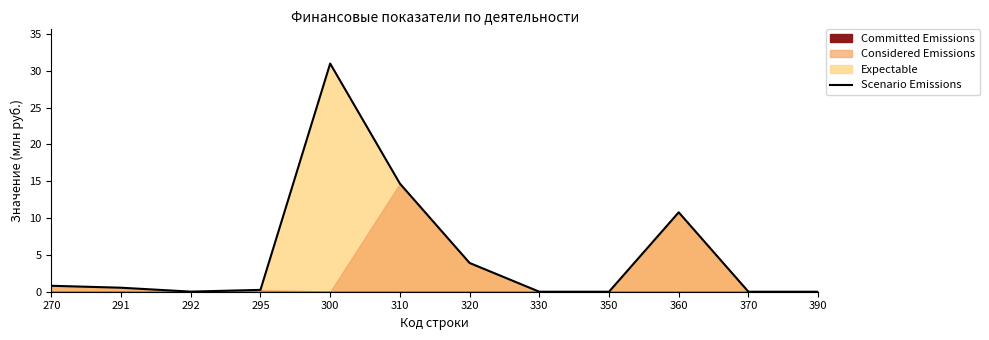

How many points are higher than both their immediate neighbors (excluding endpoints)?

2